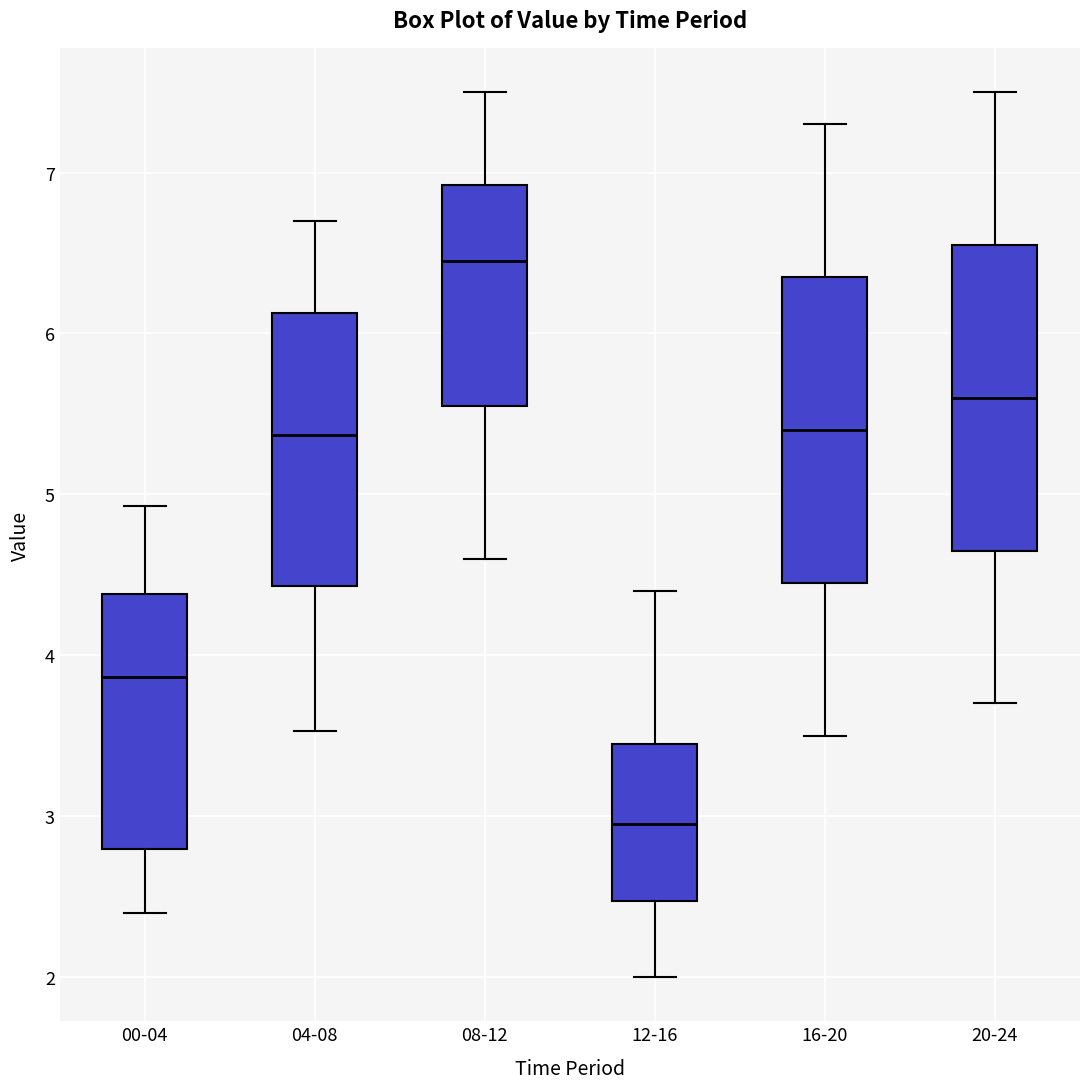

Reading left to right, read every box against the y-axis: the position of its median line, the range the box covers, and the ends of its whiskers. The values are not printed on the chart, so give them approximately, as read against the axis.

00-04: median 3.9, box 2.8 to 4.4, whiskers 2.4 to 4.9
04-08: median 5.4, box 4.4 to 6.1, whiskers 3.5 to 6.7
08-12: median 6.5, box 5.6 to 6.9, whiskers 4.6 to 7.5
12-16: median 3.0, box 2.5 to 3.5, whiskers 2.0 to 4.4
16-20: median 5.4, box 4.5 to 6.4, whiskers 3.5 to 7.3
20-24: median 5.6, box 4.7 to 6.6, whiskers 3.7 to 7.5